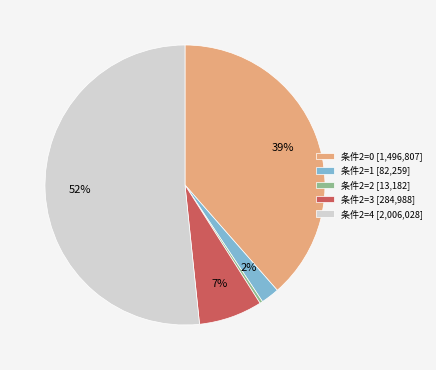

Do 条件2=1 [82,259] and 条件2=4 [2,006,028] together represent more than half of the pie?

Yes